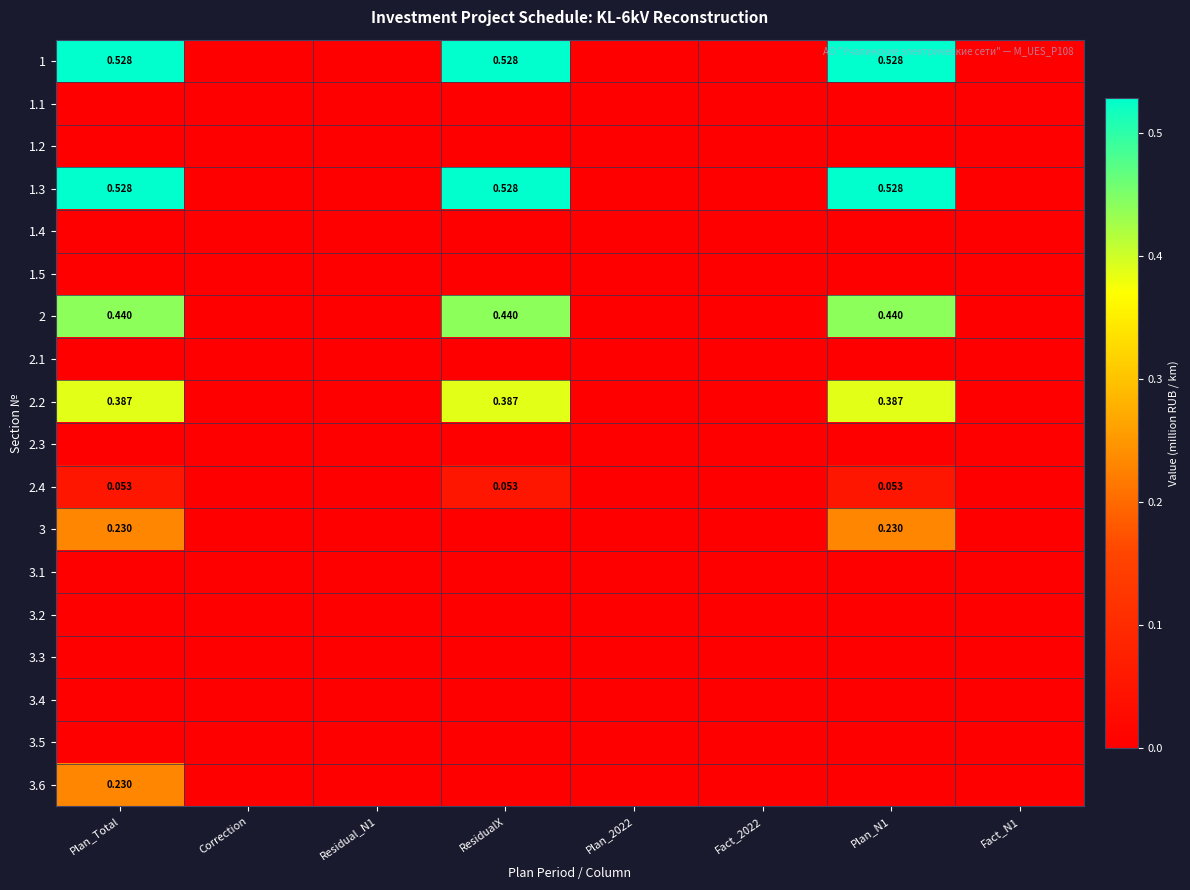

Rank the series at Plan_Total from lowest to highest value.

1.1, 1.2, 1.4, 1.5, 2.1, 2.3, 3.1, 3.2, 3.3, 3.4, 3.5, 2.4, 3, 3.6, 2.2, 2, 1, 1.3